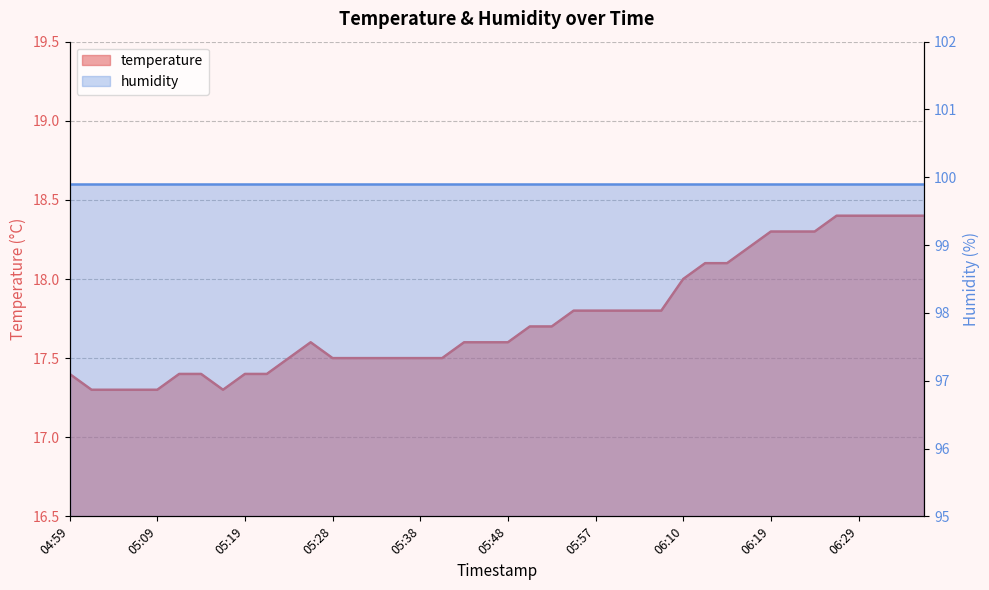

What is the ratio of the value at 06:15 to the value at 06:32?

1.0